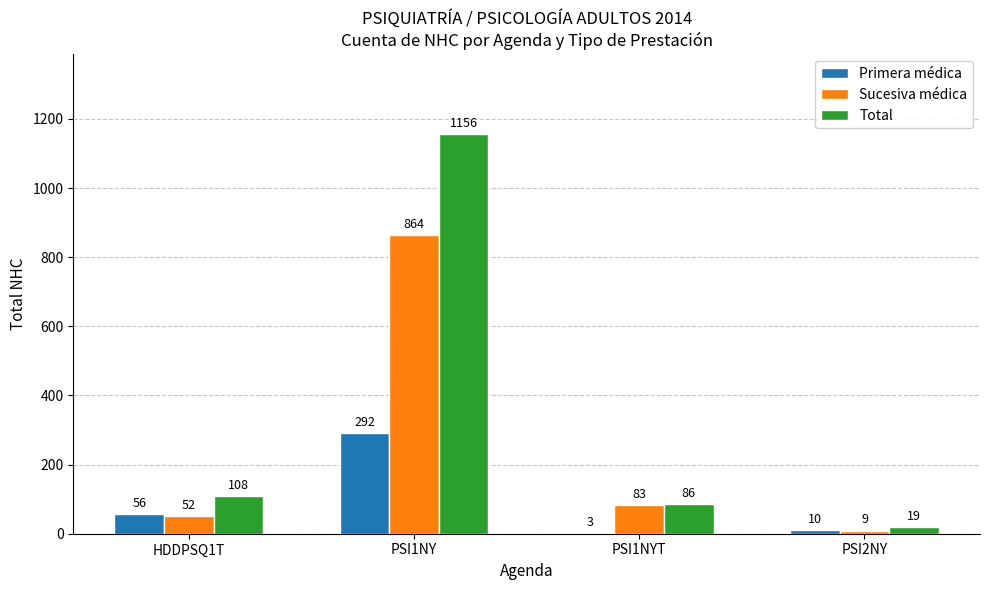

The value of Total at PSI1NY is 1156. True or false?

True